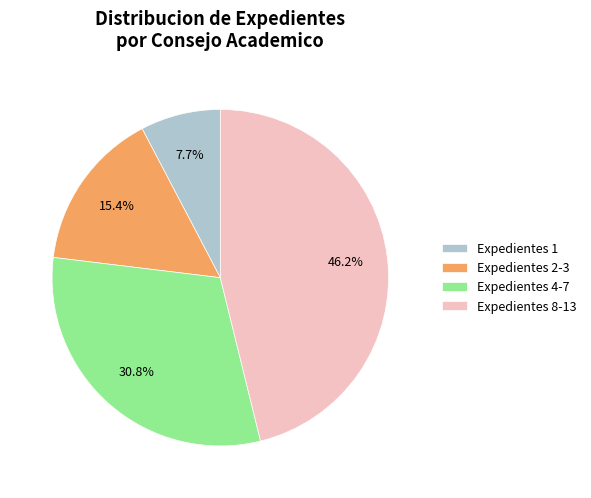

Is the sum of Expedientes 8-13 and Expedientes 4-7 greater than half?

Yes